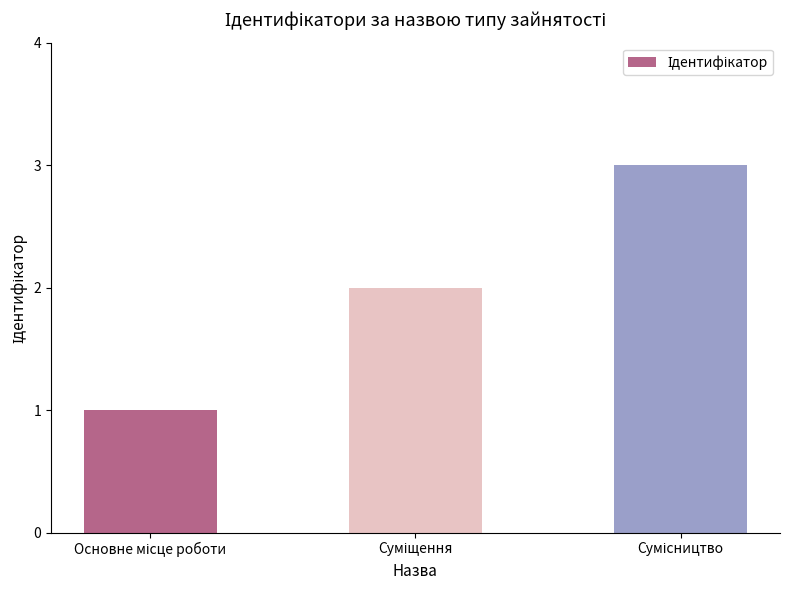

What is the greatest value displayed?

3